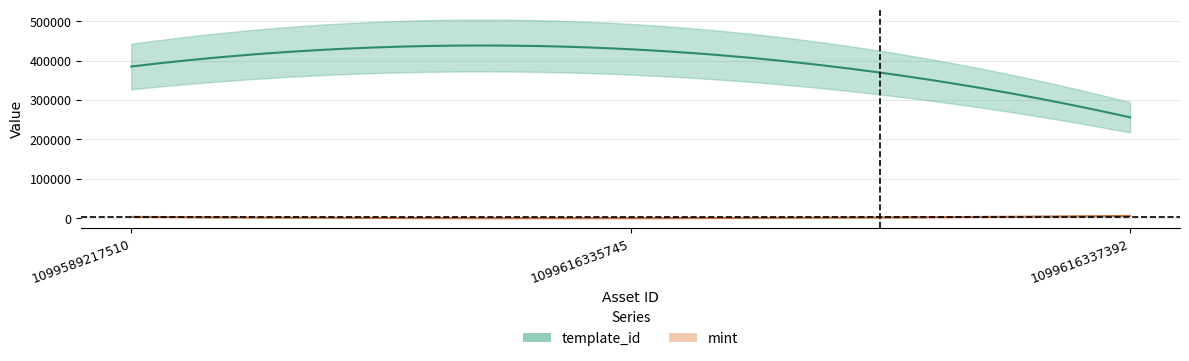

Which series has the widest spread of values?

template_id